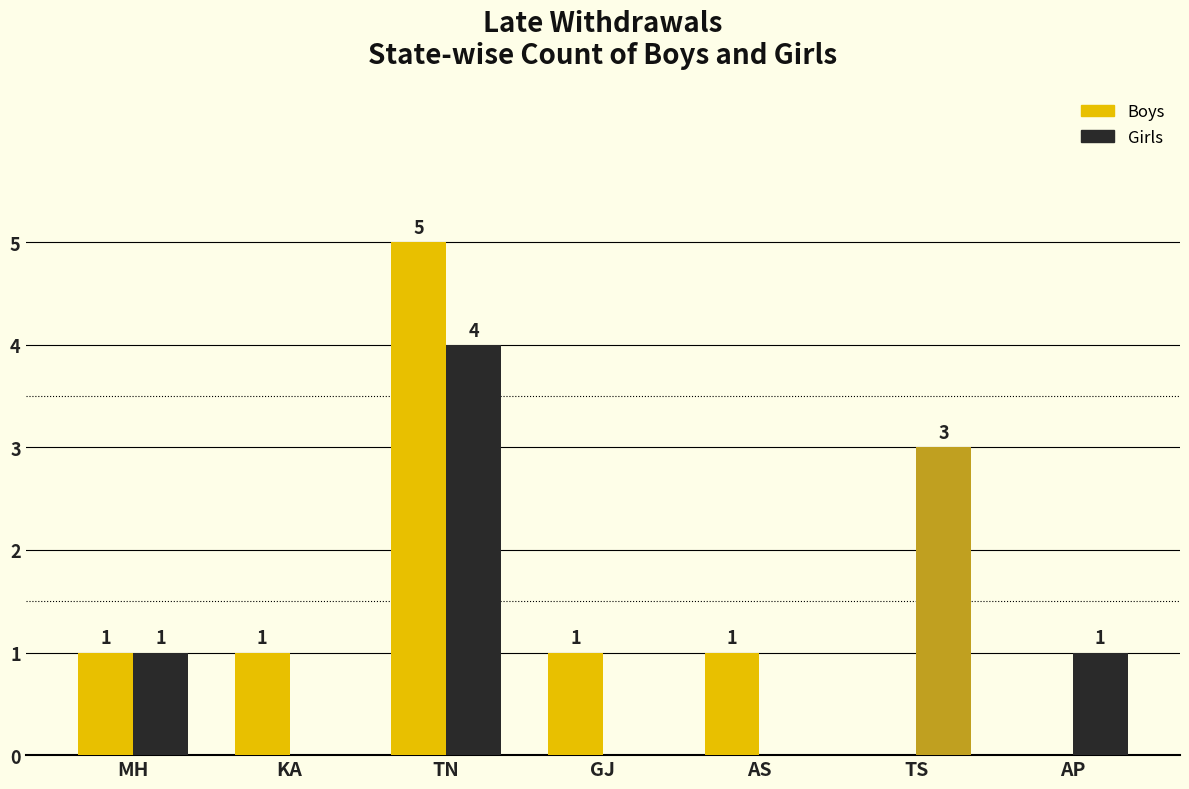

What is the difference between the Girls values at AP and GJ?

1